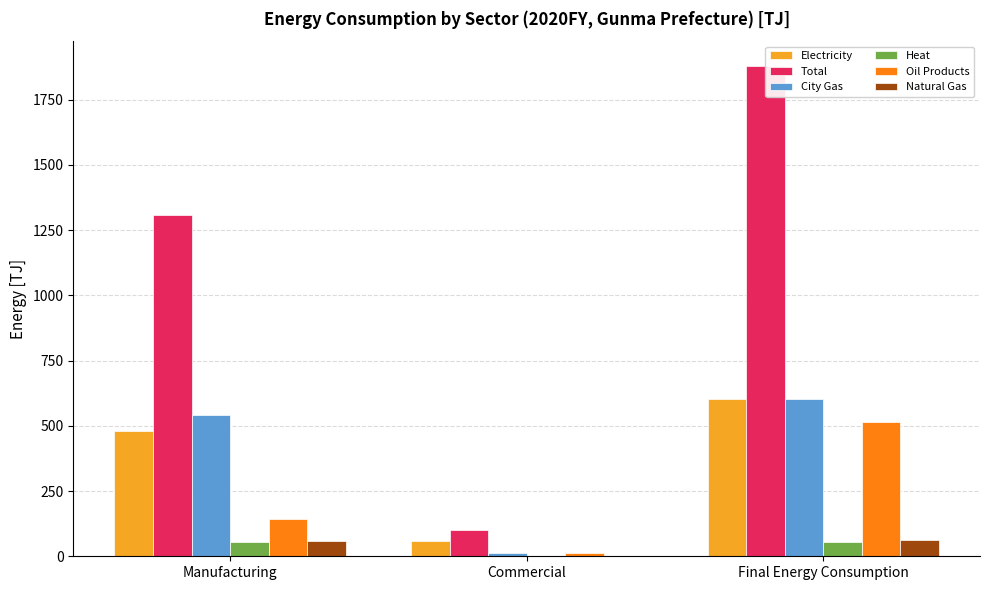

True or false: Total has a value of 1309.3 at Manufacturing.

True